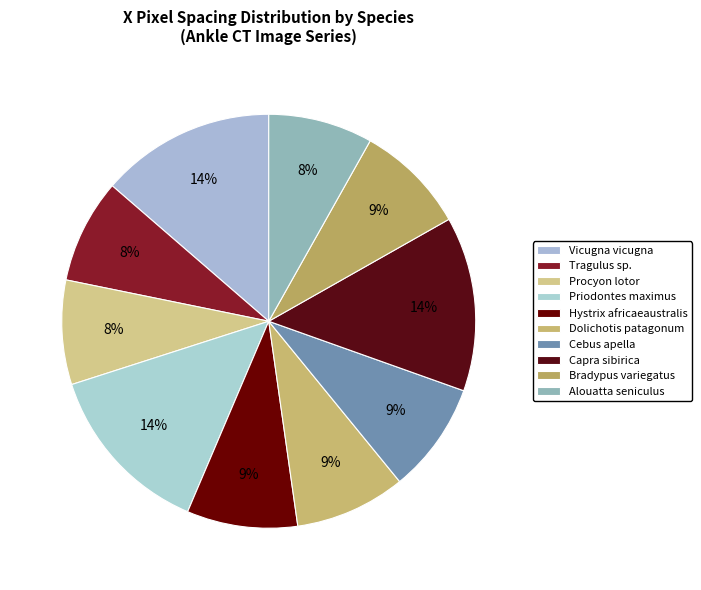

To the nearest percent, what is the combined percentage of Dolichotis patagonum and Cebus apella?

17%